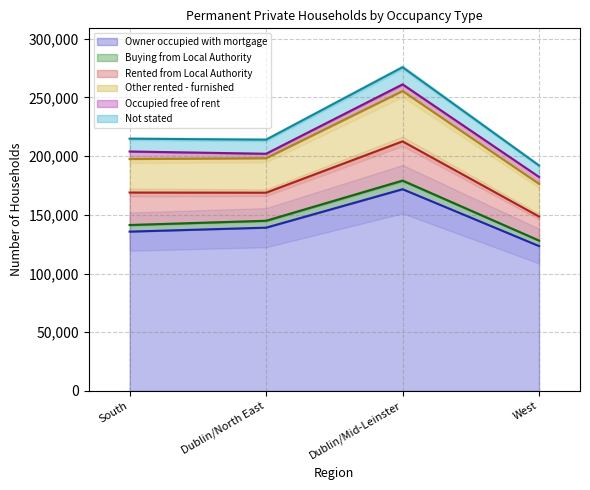

What is the difference between the second highest and second lowest values in the Rented from Local Authority series?

3736